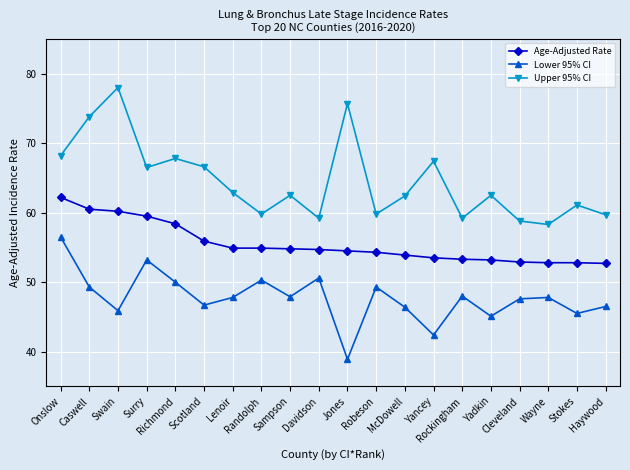

What is the label of the 18th point from the left?

Wayne